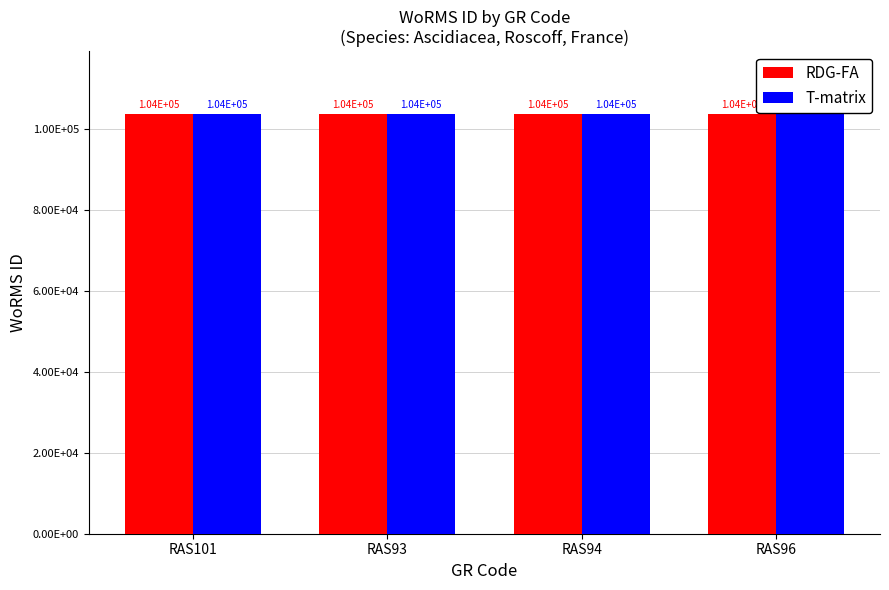

What are all the series names shown in the legend?

RDG-FA, T-matrix